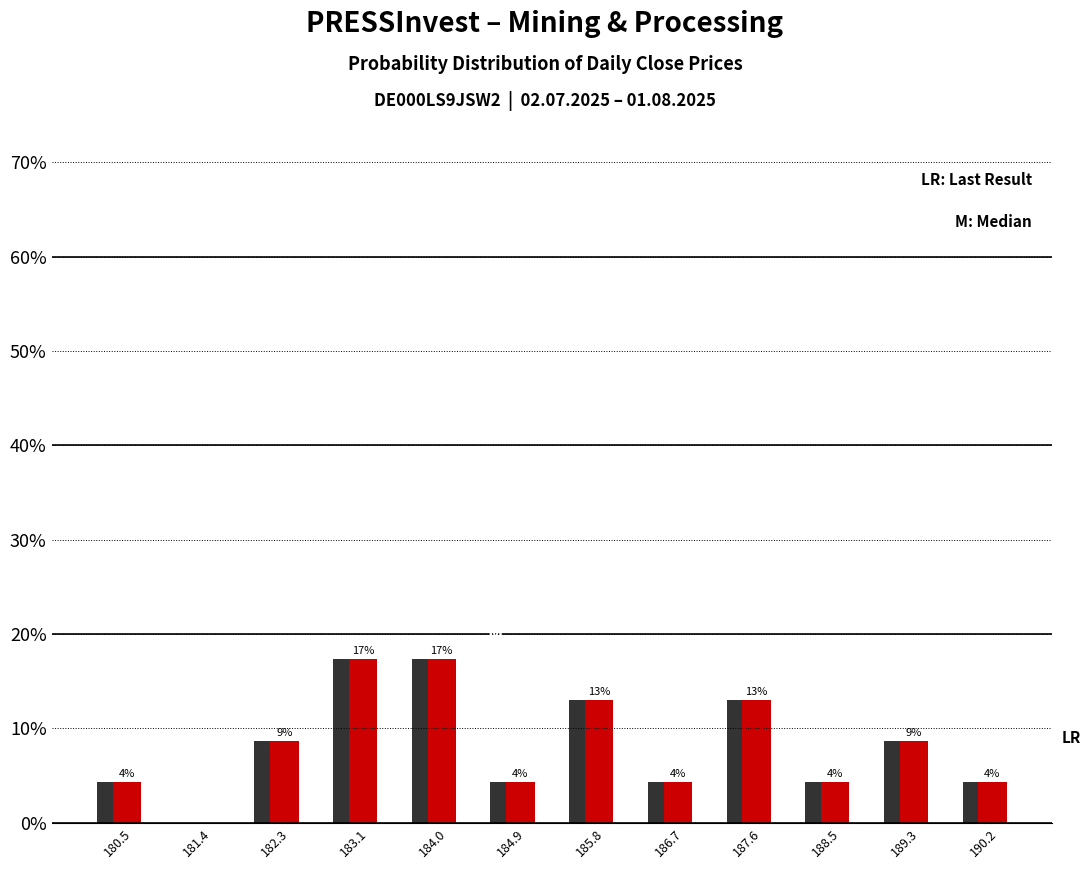

What is the total value across all series at 189.3?

17.4